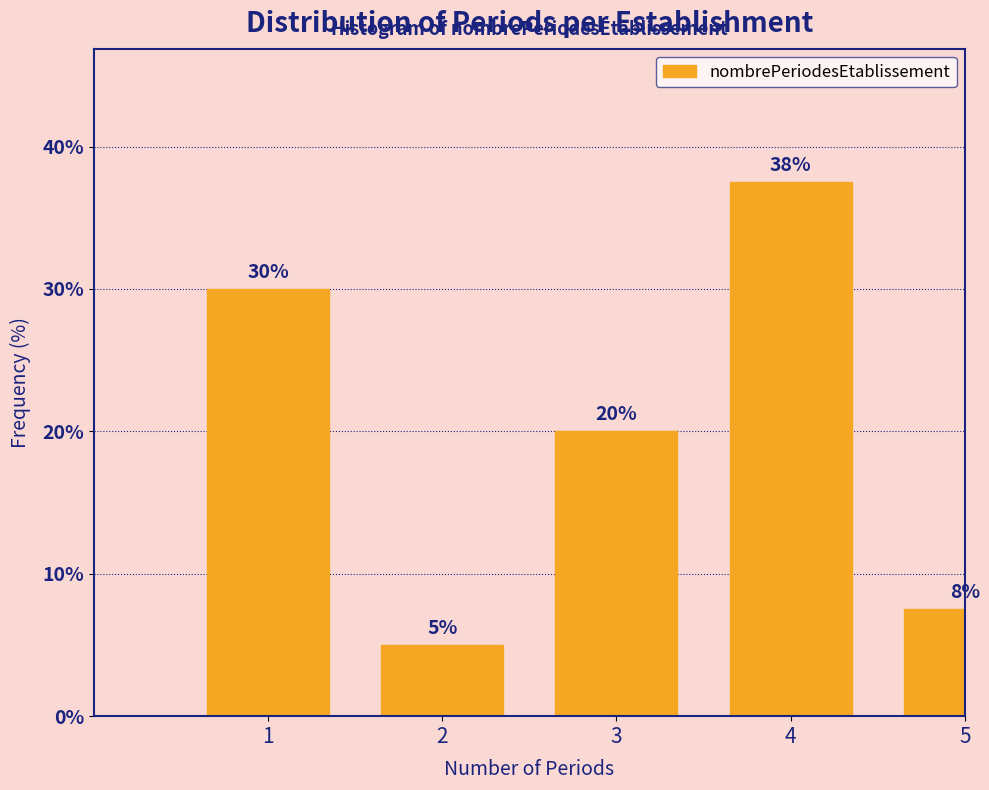

Which category has the highest value across all series?

4